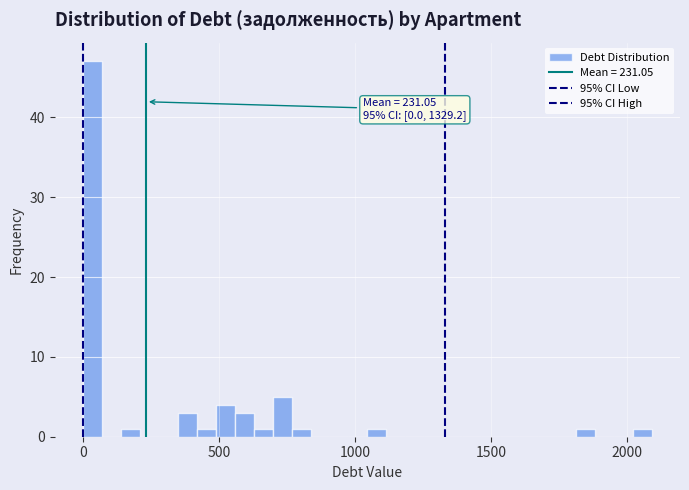

Around what value on the x-axis is the tallest bar? Give the approximate position of its centre, as read against the axis.

50